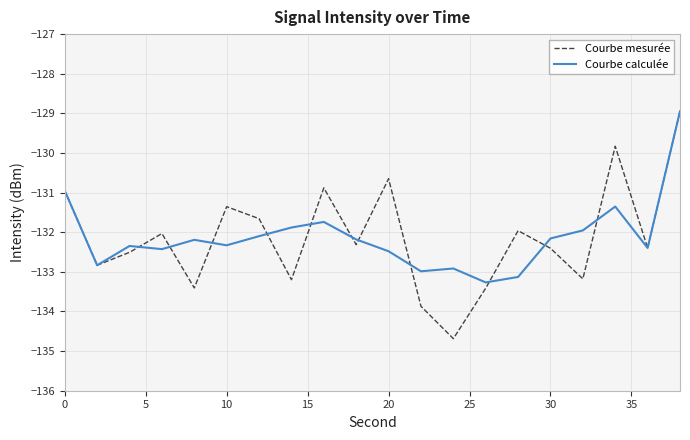

What is the greatest value displayed?

-128.9